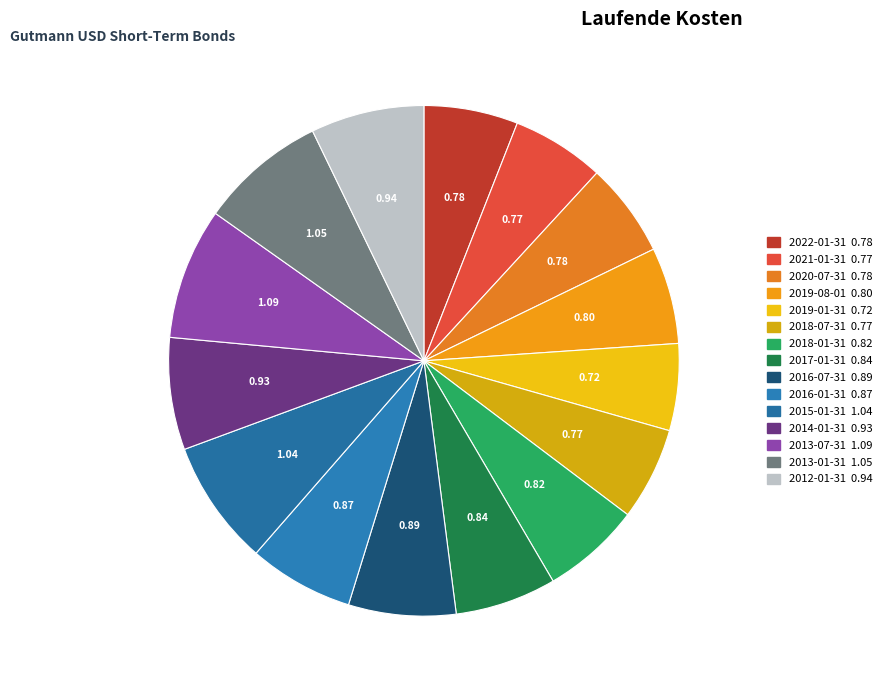

What percentage is the 2020-07-31 slice, to the nearest percent?

6%